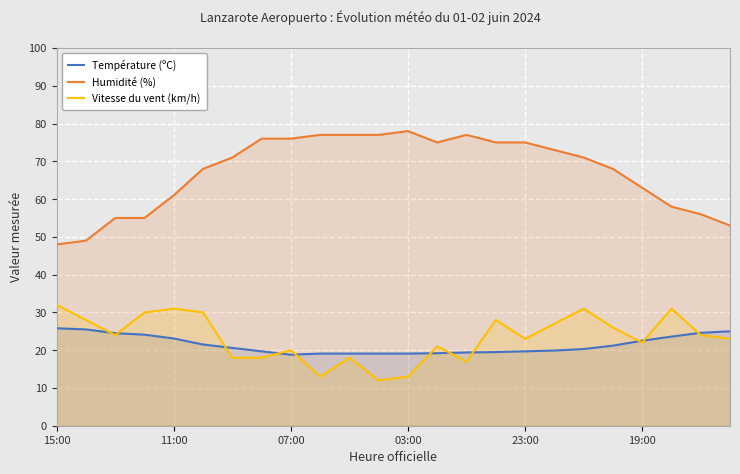

Is it true that Température (ºC) equals 31.6 at 18?

False